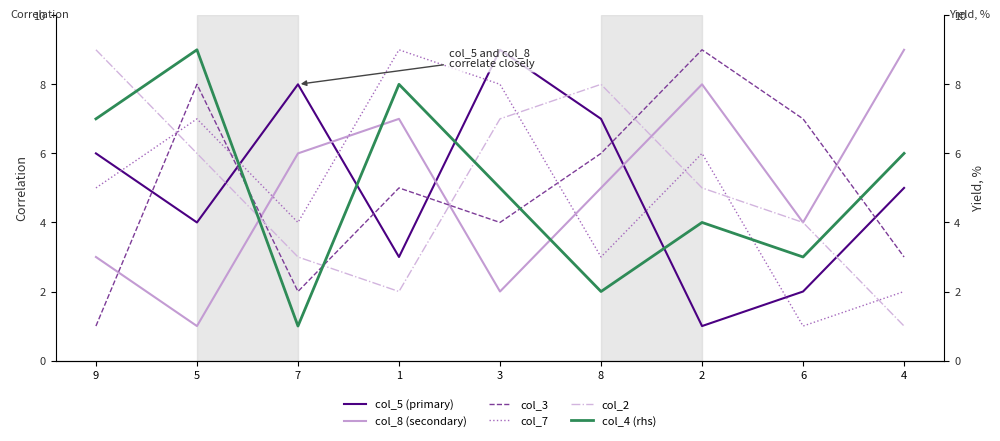

The col_2 series shows 4 at 6. True or false?

True